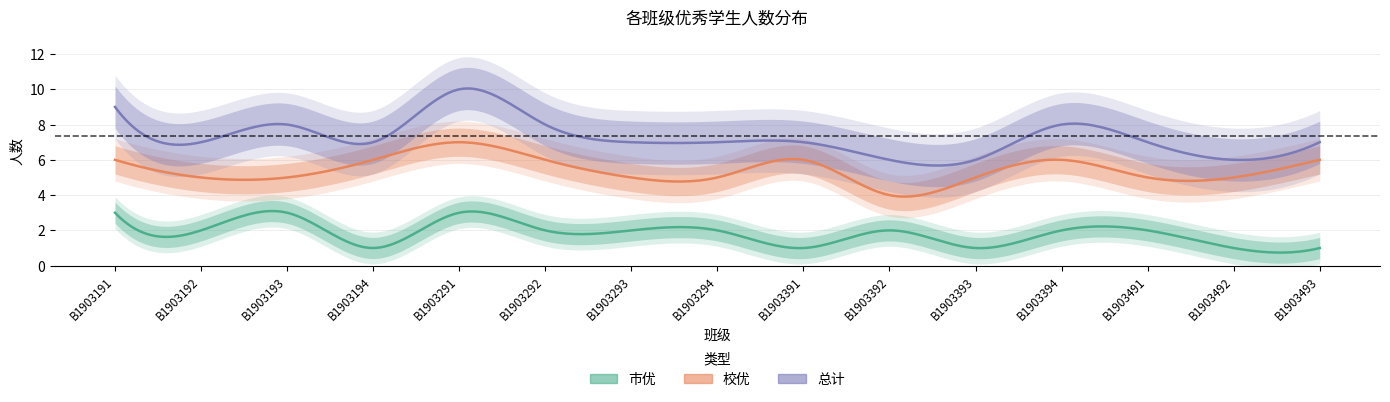

Where does the 市优_count series first go above 2?

B1903191